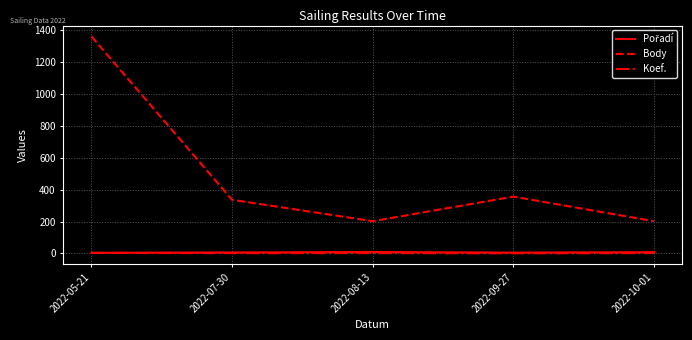

True or false: Body and Koef. intersect in this chart.

False